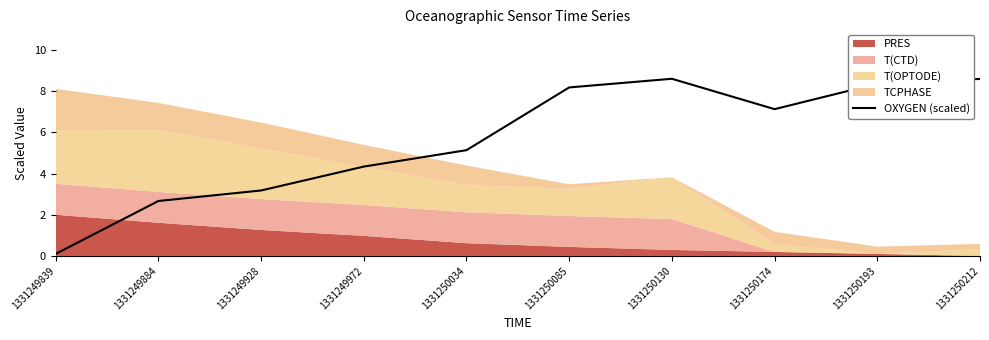

True or false: OXYGEN (scaled) has a value of 5.1 at 1331250034.

True